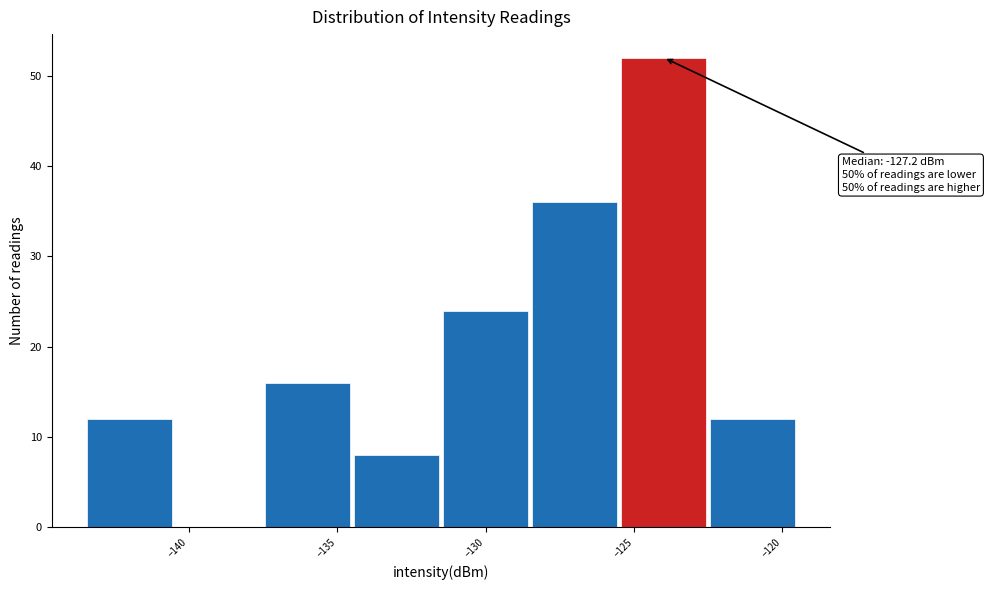

Over which range of the x-axis is the bar tallest?

-125.5 to -122.5